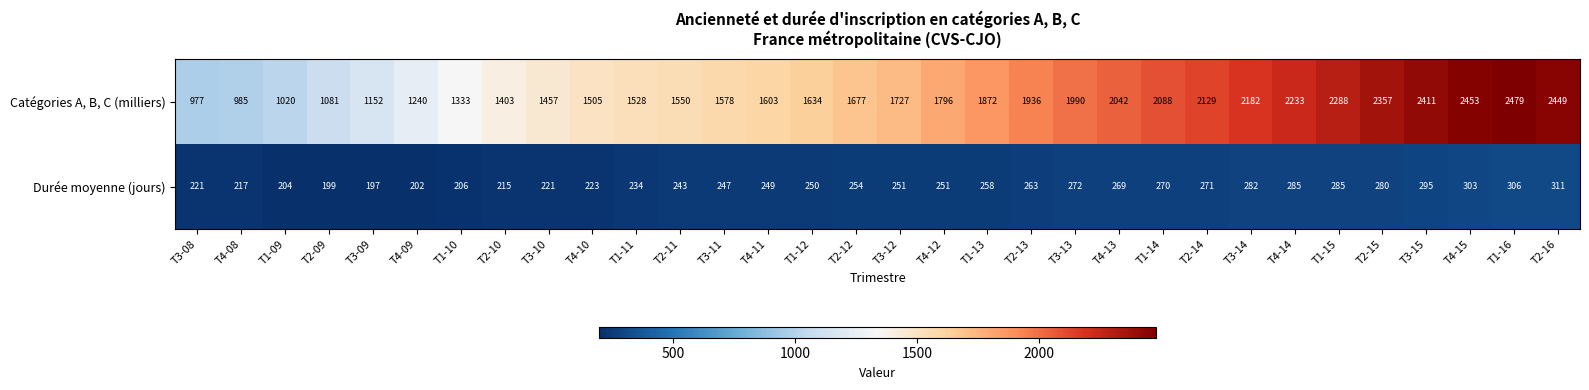

Is it true that Durée moyenne (jours) equals 295 at T3-15?

True